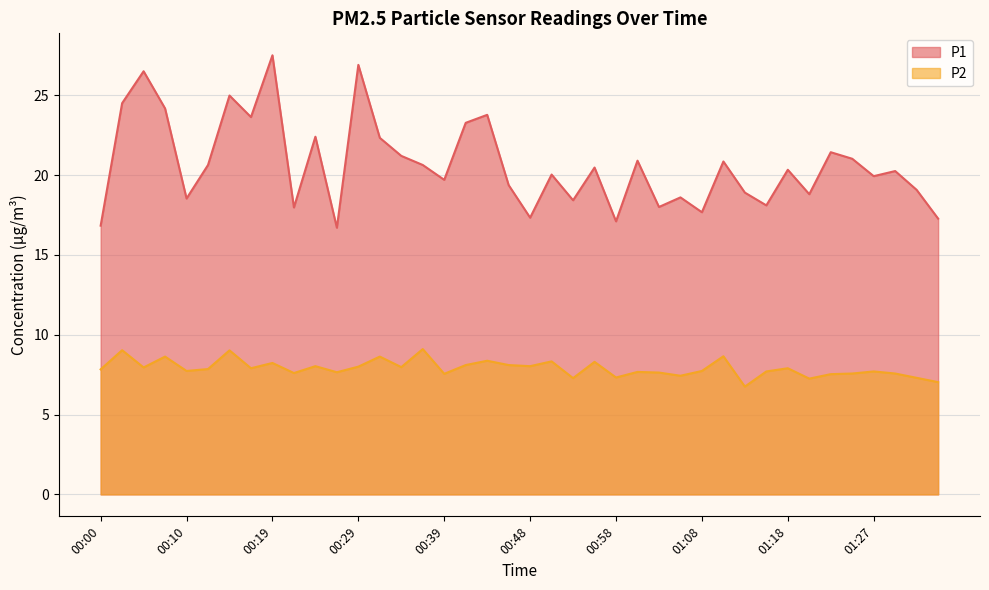

Reading right to left, transcribe all the data shown in this chart.

P1: 17.3	19.1	20.2	19.9	21.0	21.4	18.8	20.3	18.1	18.9	20.9	17.7	18.6	18.0	20.9	17.1	20.5	18.4	20.0	17.3	19.4	23.8	23.3	19.7	20.6	21.2	22.3	26.9	16.7	22.4	18.0	27.5	23.6	25.0	20.6	18.5	24.2	26.5	24.5	16.8
P2: 7.0	7.3	7.6	7.7	7.6	7.5	7.2	7.9	7.7	6.8	8.7	7.7	7.4	7.6	7.7	7.3	8.3	7.3	8.3	8.0	8.1	8.4	8.1	7.5	9.1	8.0	8.6	8.0	7.7	8.0	7.6	8.2	7.9	9.0	7.8	7.7	8.6	8.0	9.0	7.8